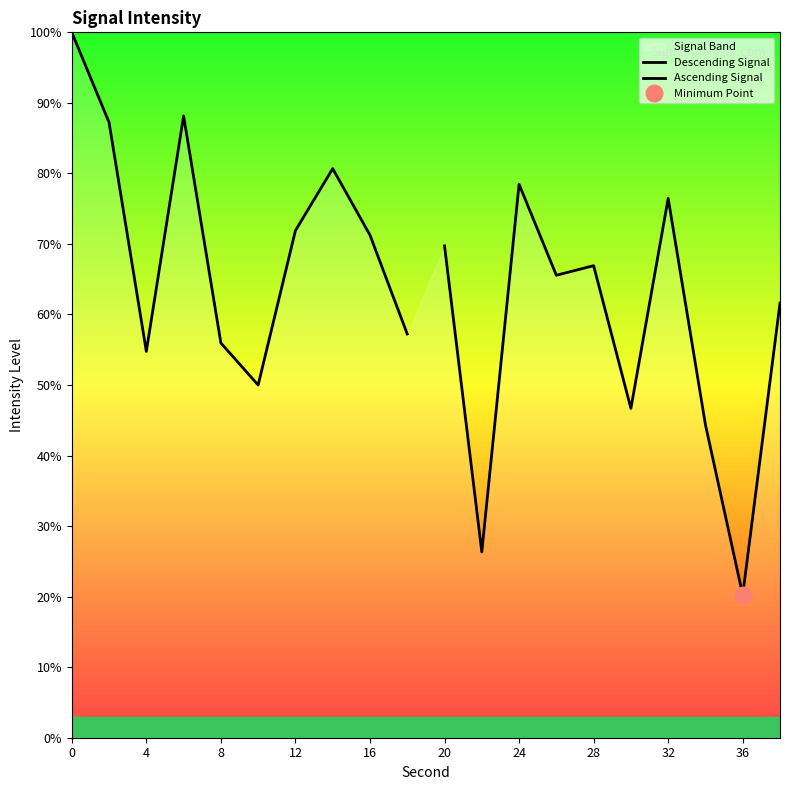

Reading left to right, list all the values displayed in this chart.

Descending Signal: 100.0	87.2	54.8	88.1	56.0	50.0	71.9	80.7	71.3	57.2
Ascending Signal: 69.7	26.3	78.5	65.6	66.9	46.7	76.5	44.4	20.2	61.6